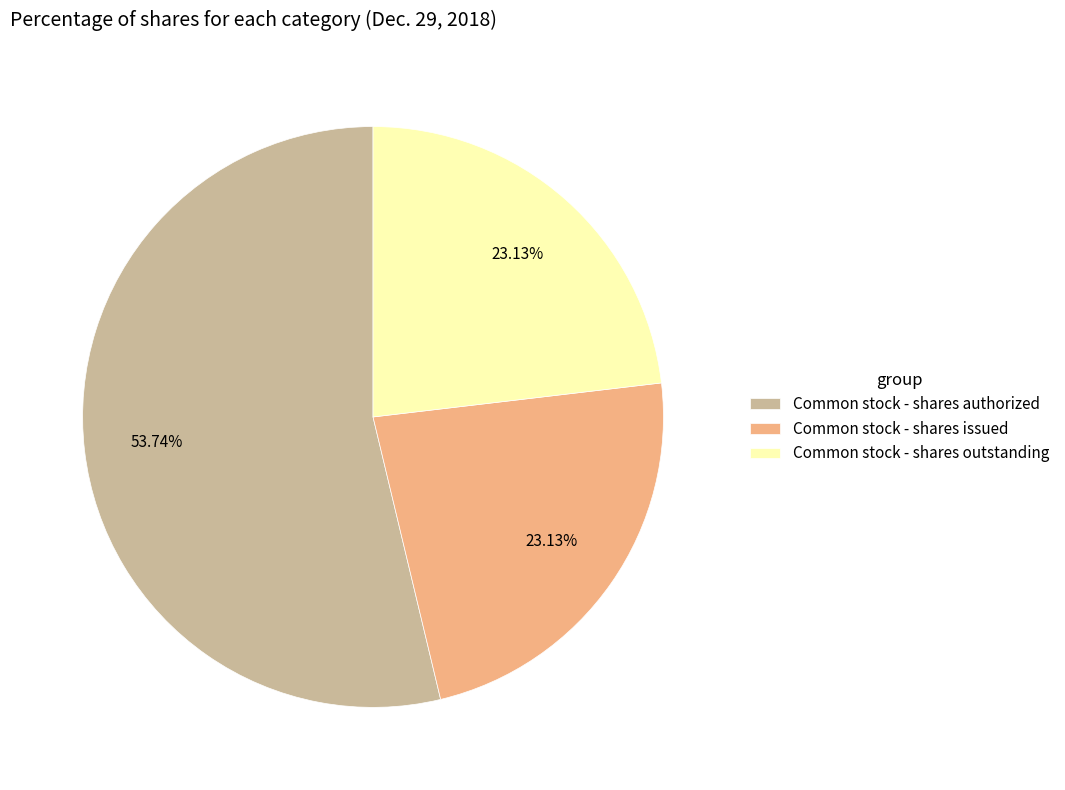

How many segments does this pie chart have?

3